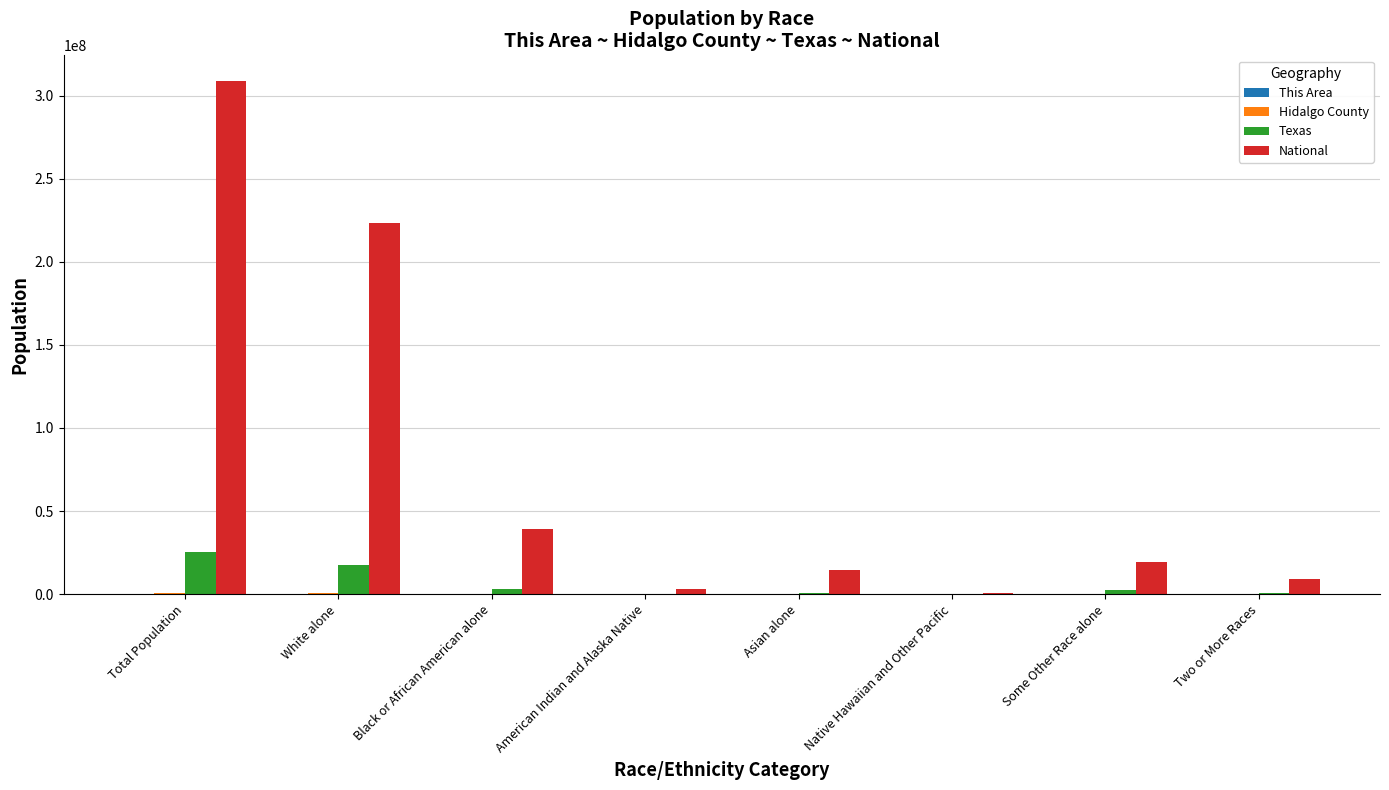

The National series shows 25884214 at Asian alone. True or false?

False